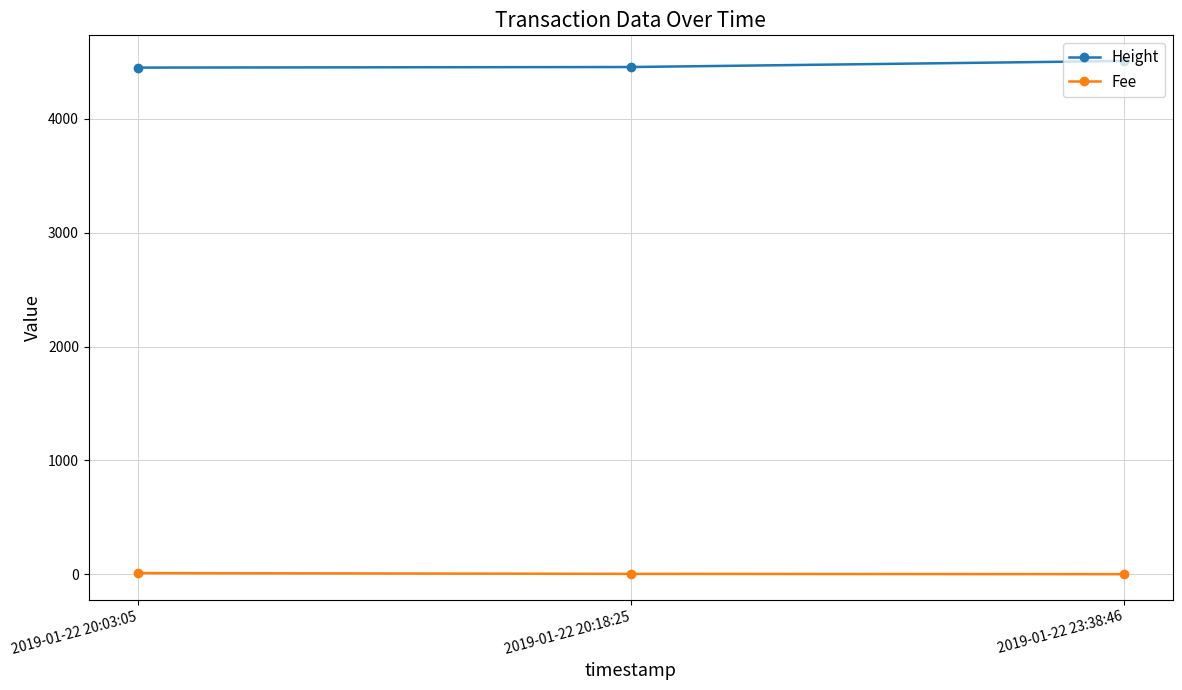

At which label is Height closest to 4480?

2019-01-22 20:18:25